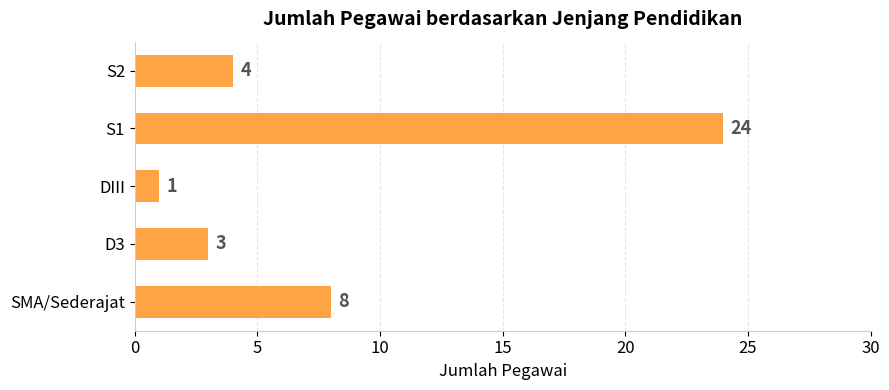

Does the chart contain stacked bars?

No